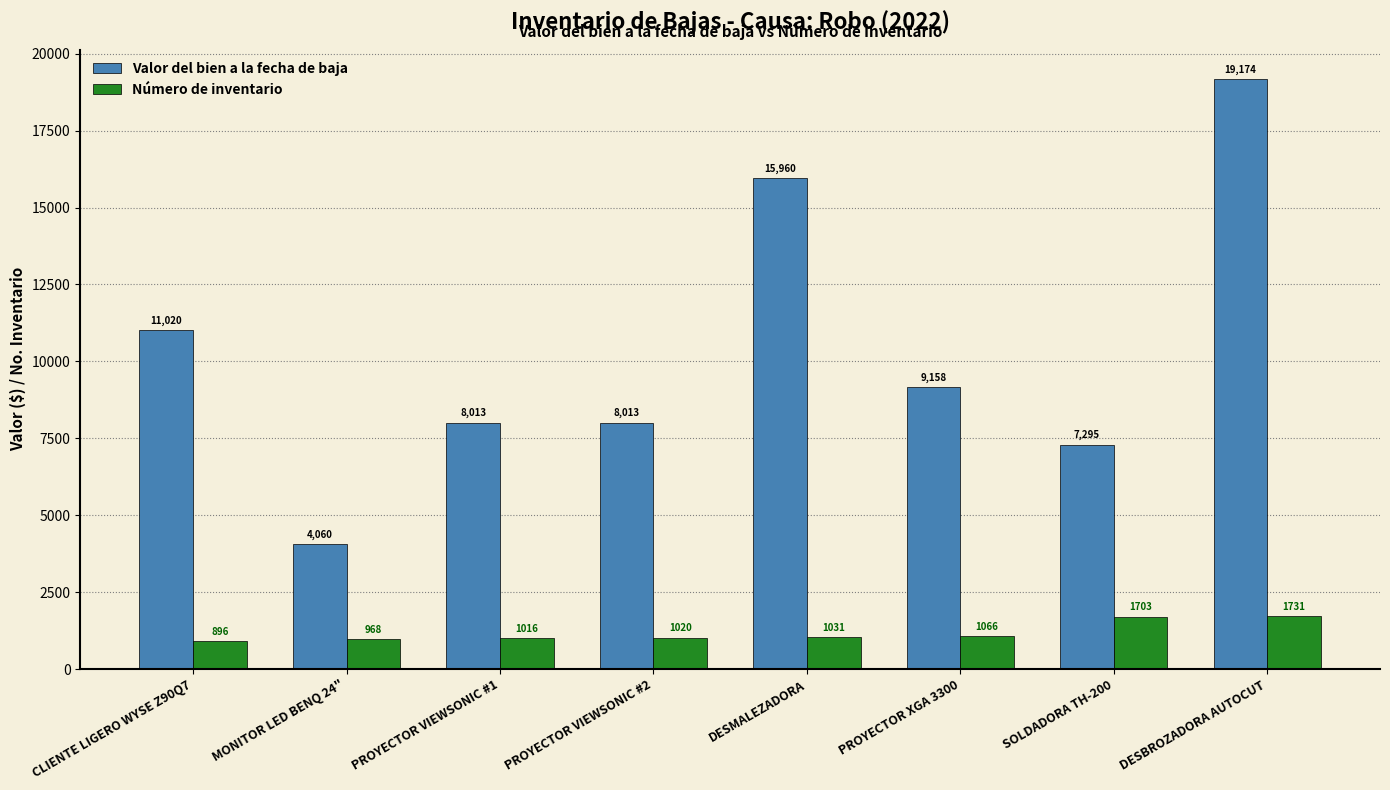

What is the average value of the Valor del bien a la fecha de baja series?

10336.7